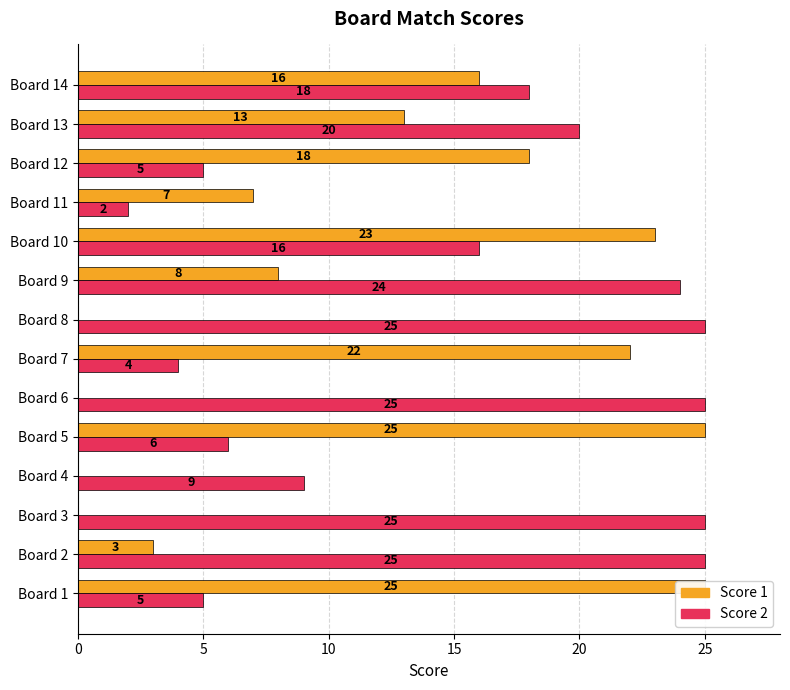

How many bars are there in each group?

2